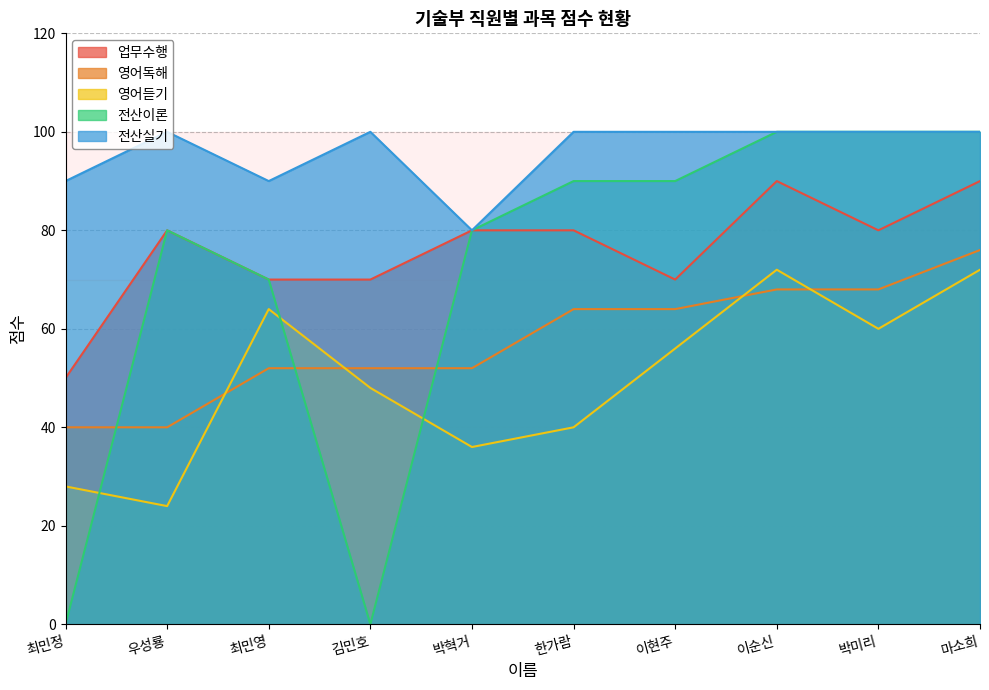

What is the sum of the 영어독해 values at 박미리 and 우성룡?

108